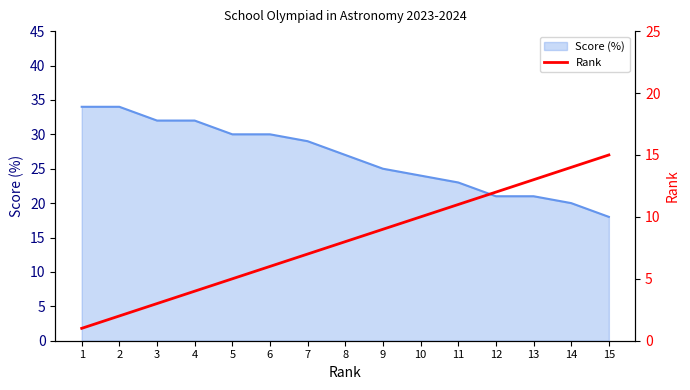

What is the smallest value displayed?

1